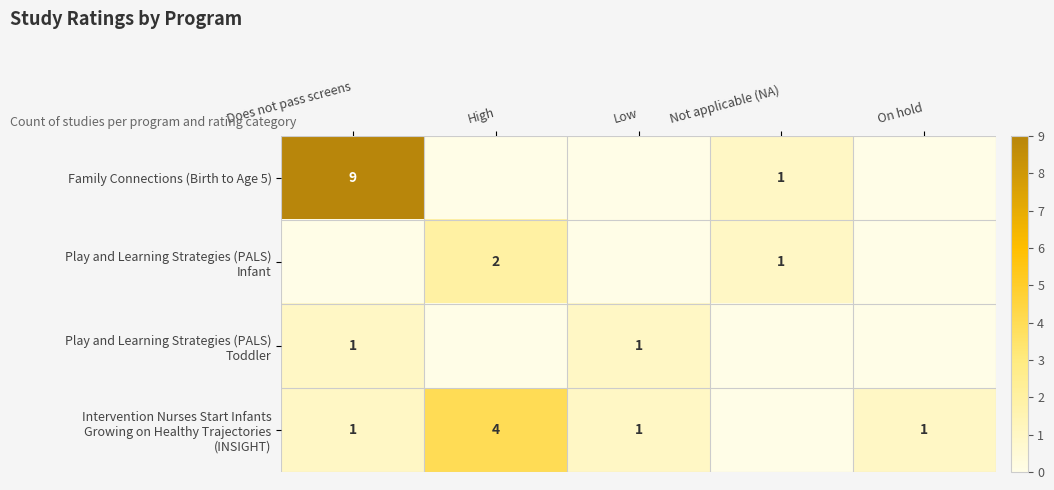

True or false: Family Connections (Birth to Age 5) has a value of 0 at Not applicable (NA).

False